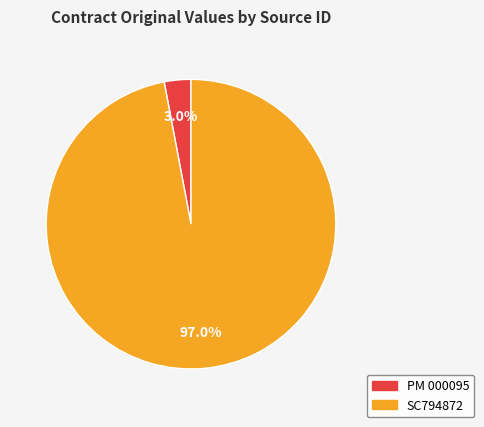

Between PM 000095 and SC794872, which is larger?

SC794872